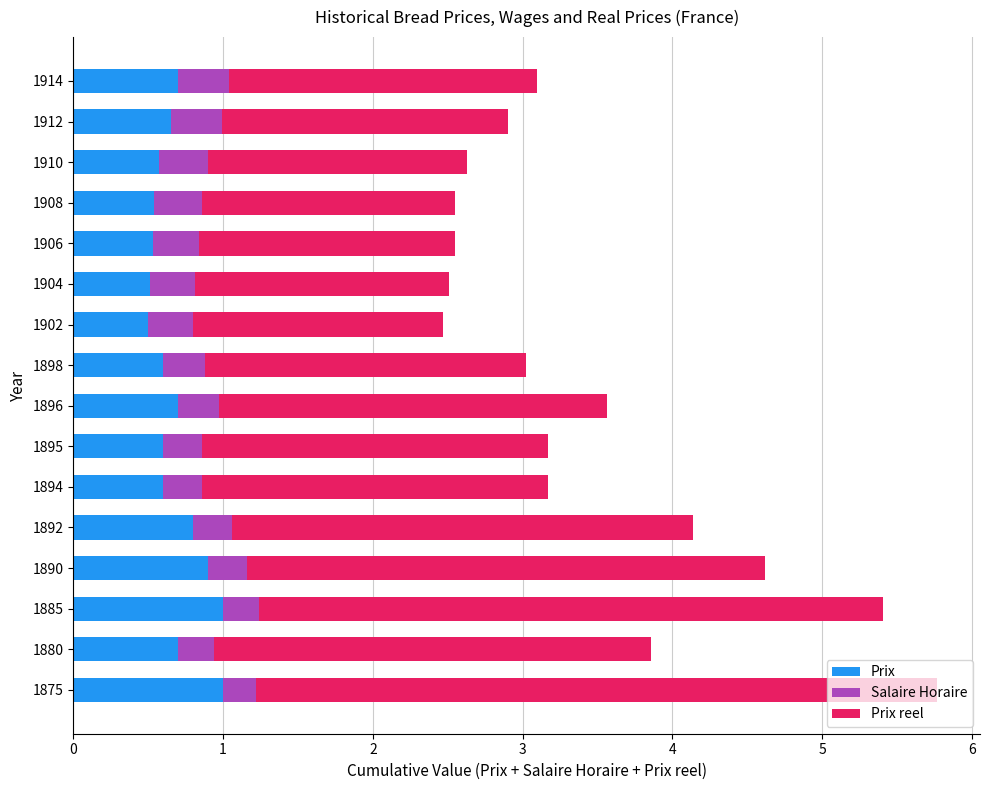

Is it true that Prix equals 0.4 at 1885?

False